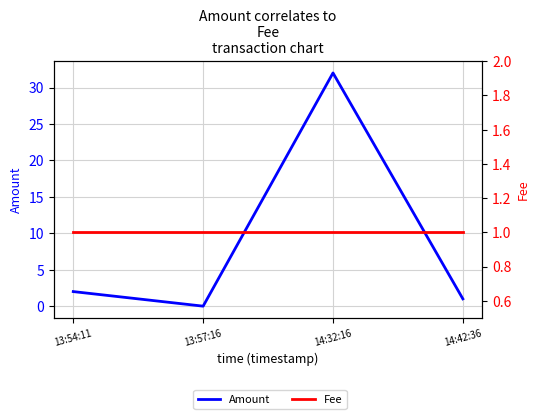

Which series ends up on top after the final intersection of Fee and Amount?

Amount